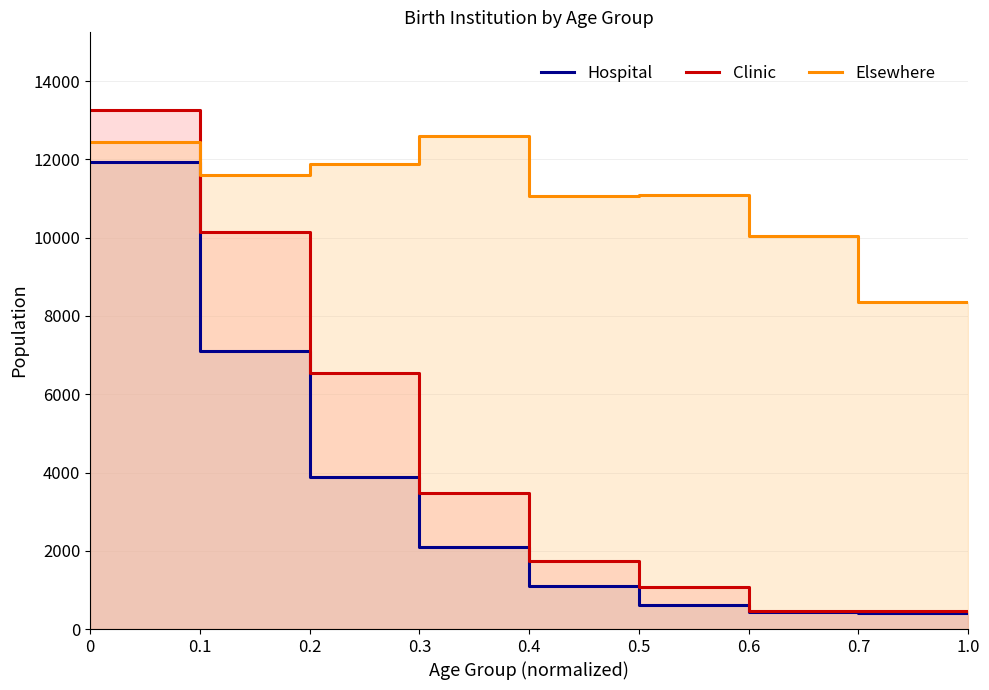

What is the value of the Elsewhere point at the 9th from the left?

8351